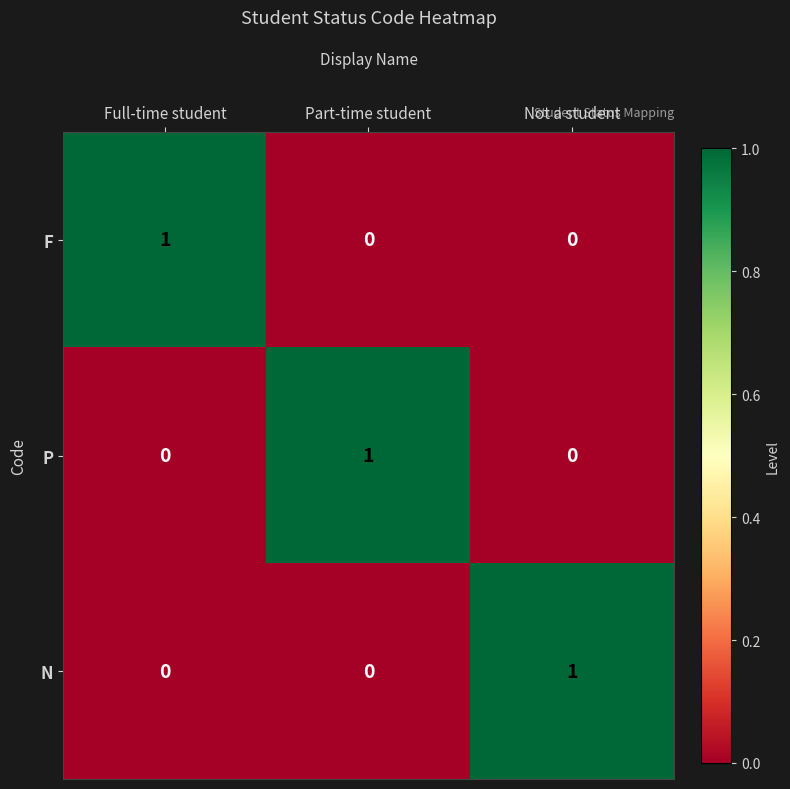

Reading right to left, what are all the values shown in this chart?

F: Not a student=0	Part-time student=0	Full-time student=1
P: Not a student=0	Part-time student=1	Full-time student=0
N: Not a student=1	Part-time student=0	Full-time student=0